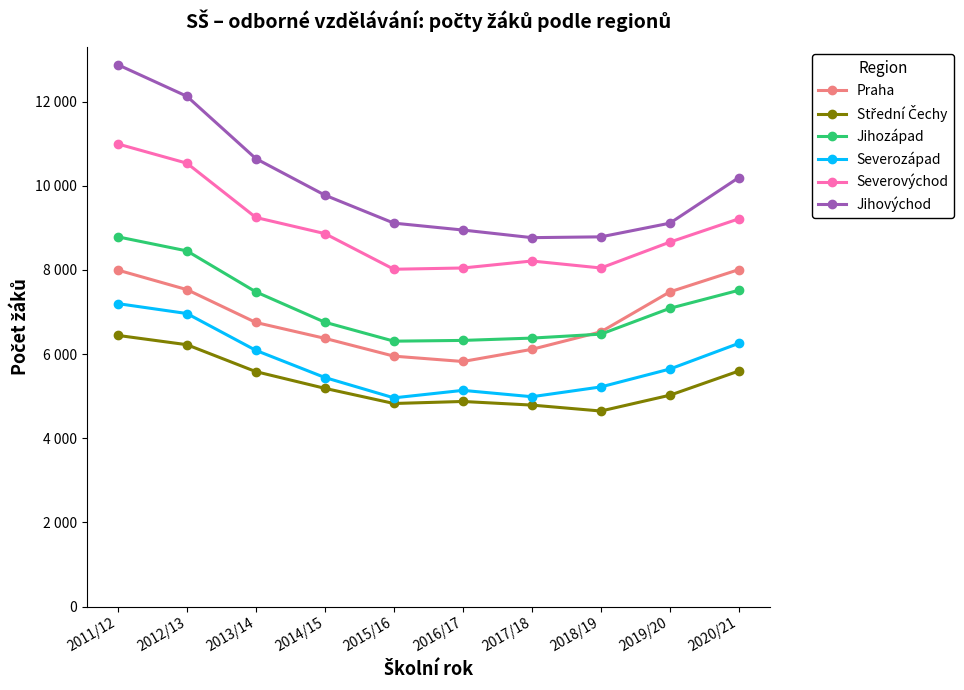

Does the chart have visible grid lines?

No